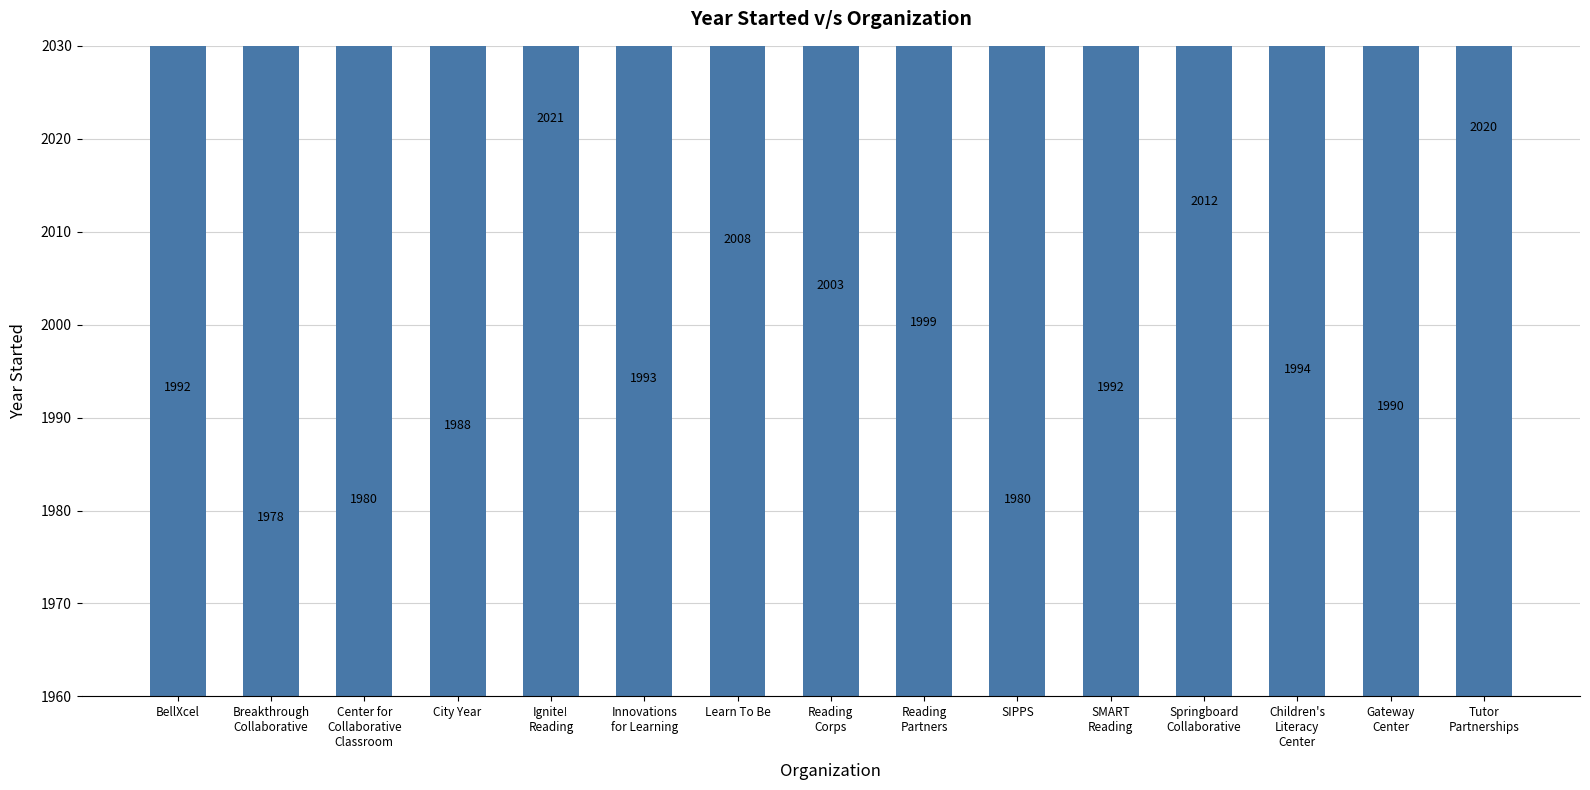

What is the label of the 14th bar from the right?

Breakthrough
Collaborative